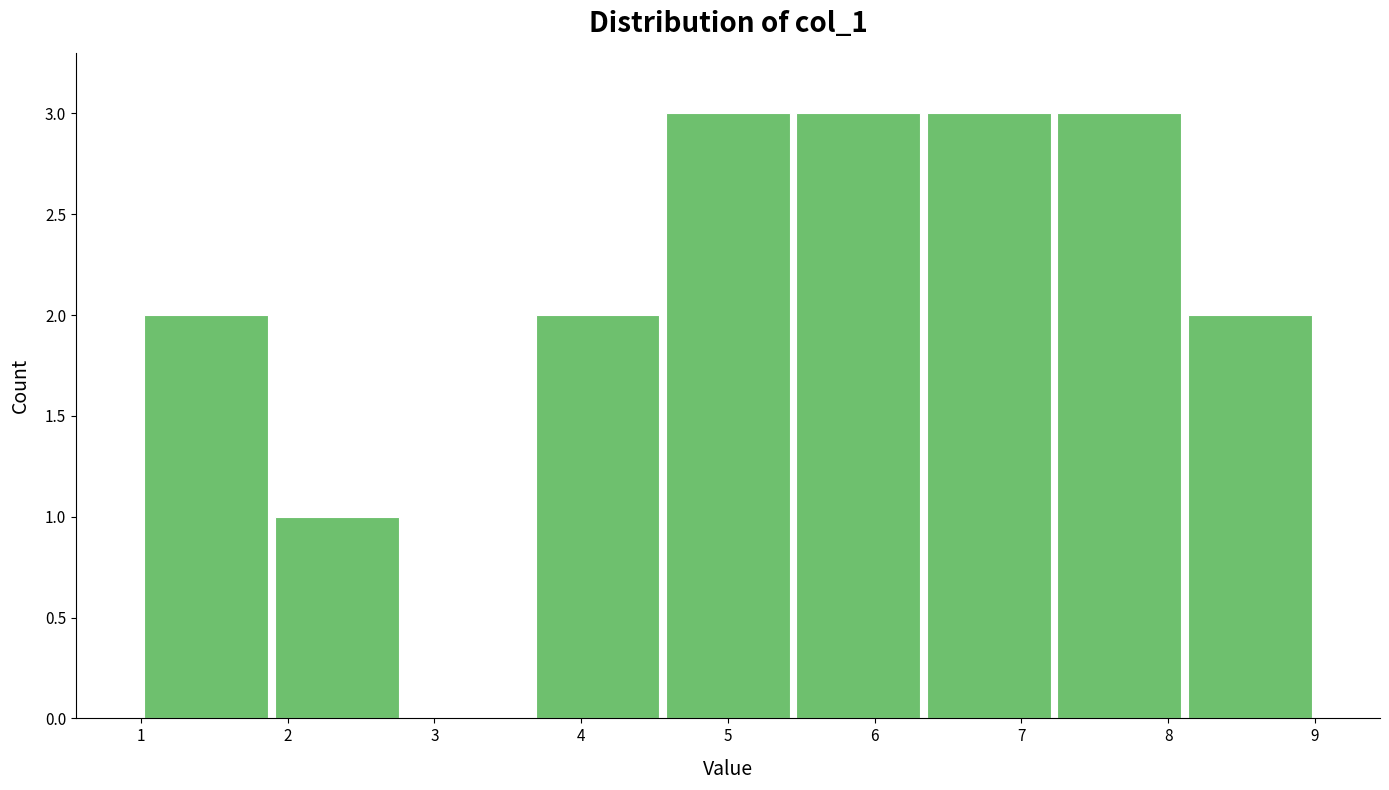

Reading left to right, transcribe this chart: for each bar, give the range it covers on the x-axis and its height. Neither the bar edges nor the heights are printed on the chart, so give them approximately, as read against the axes.

1.0 to 1.9: 2
1.9 to 2.8: 1
2.8 to 3.7: 0
3.7 to 4.6: 2
4.6 to 5.4: 3
5.4 to 6.3: 3
6.3 to 7.2: 3
7.2 to 8.1: 3
8.1 to 9.0: 2